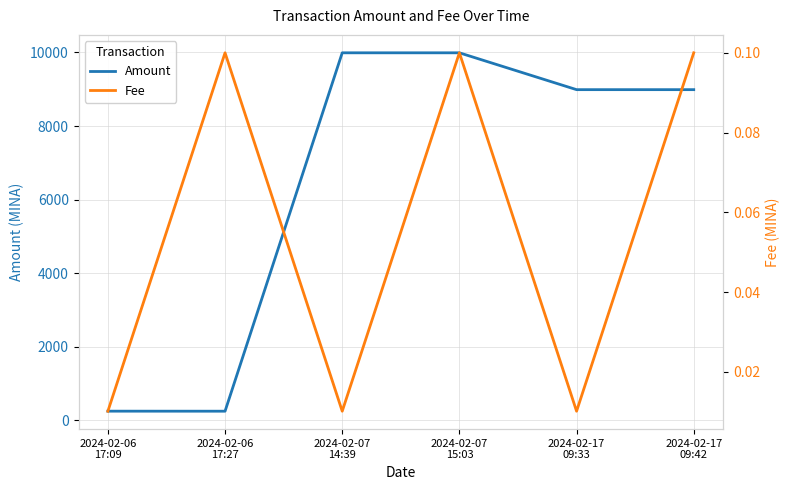

True or false: Fee has more than 0 interior local peaks.

True